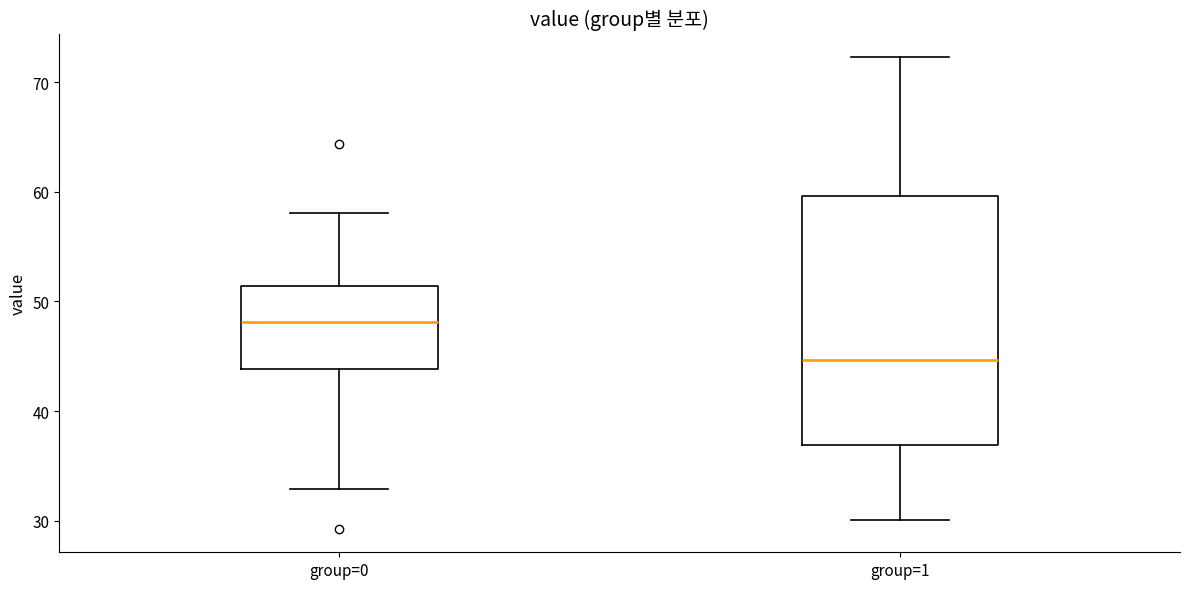

Where is the lower edge of the box for group=0 on the y-axis? The values are not printed on the chart, so give them approximately, as read against the axis.

44